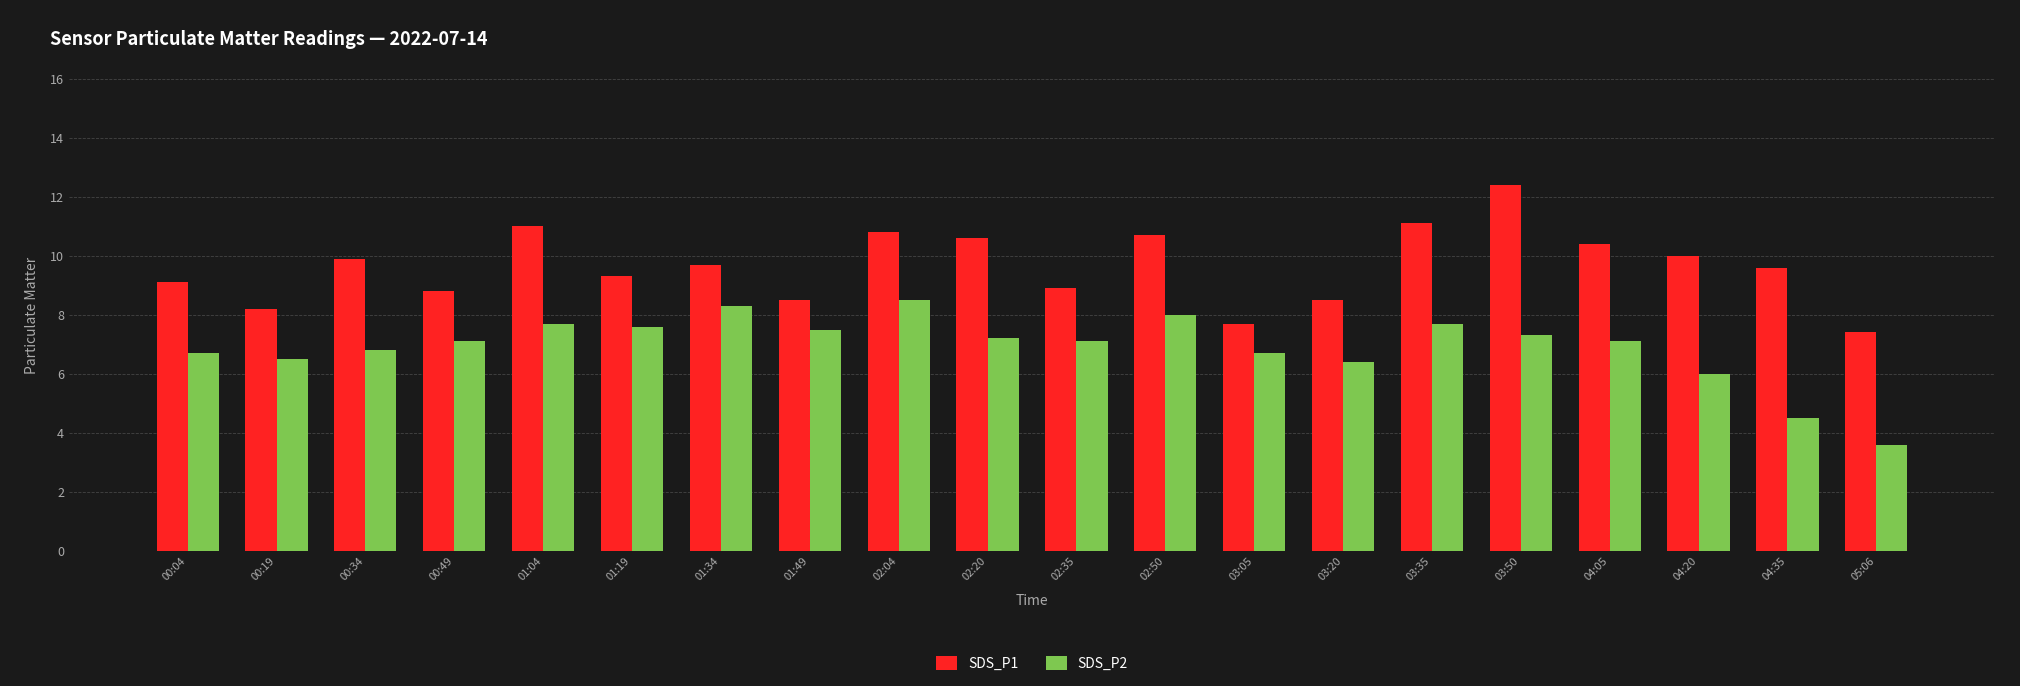

At which category does the chart reach its peak across all series?

03:50